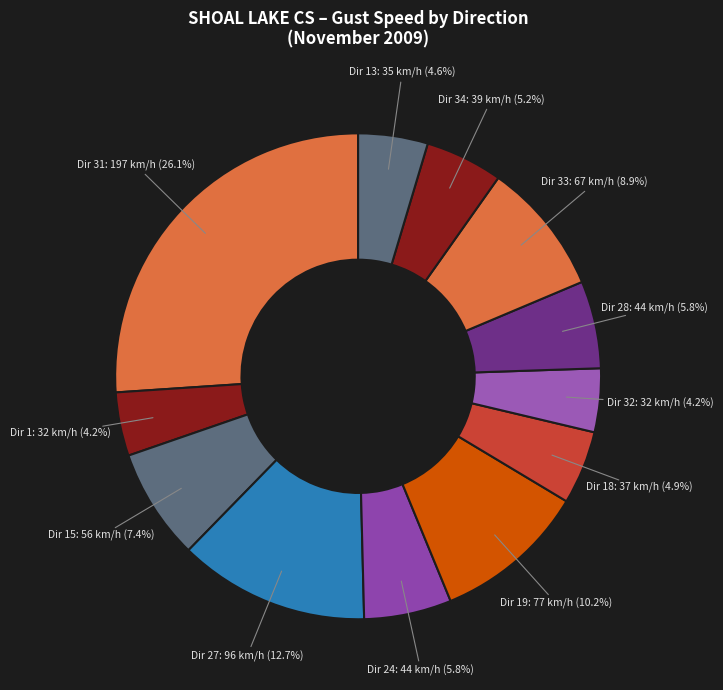

How many slices are in this pie chart?

12